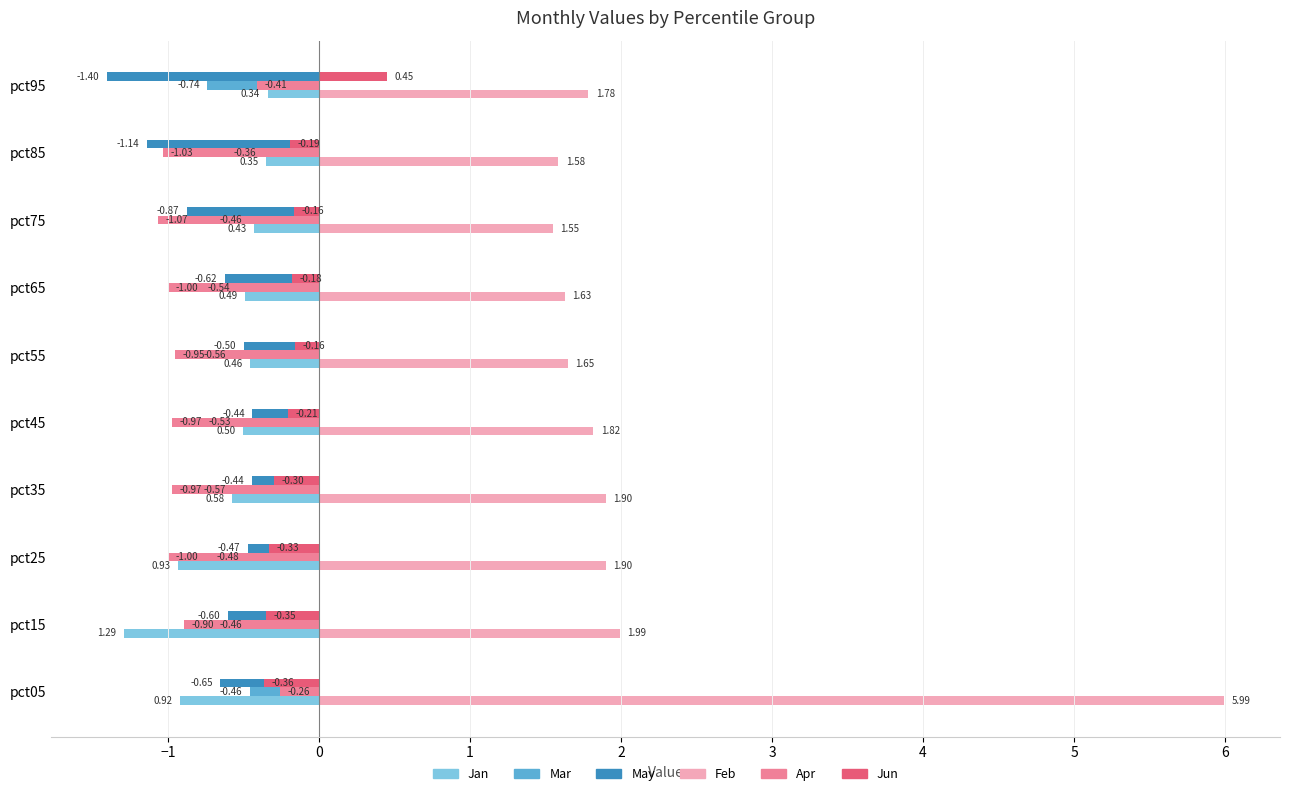

Is the value of Jan at pct35 greater than the value of Mar at pct15?

No